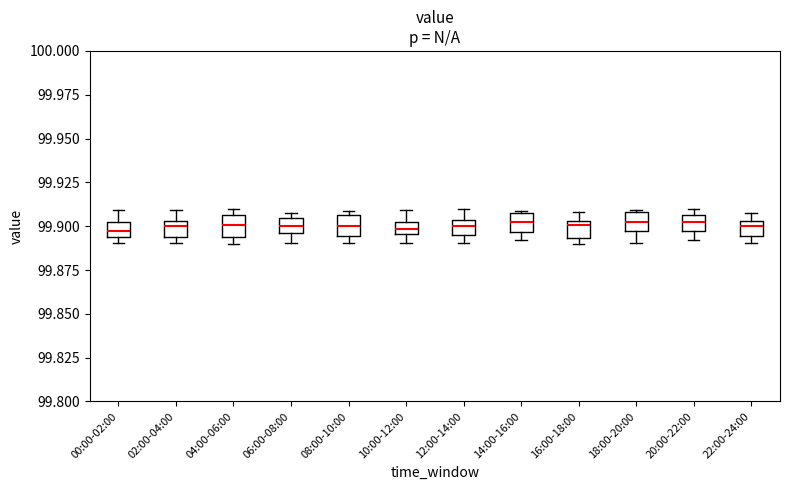

Where is the upper edge of the box for 20:00-22:00 on the y-axis? The values are not printed on the chart, so give them approximately, as read against the axis.

99.905